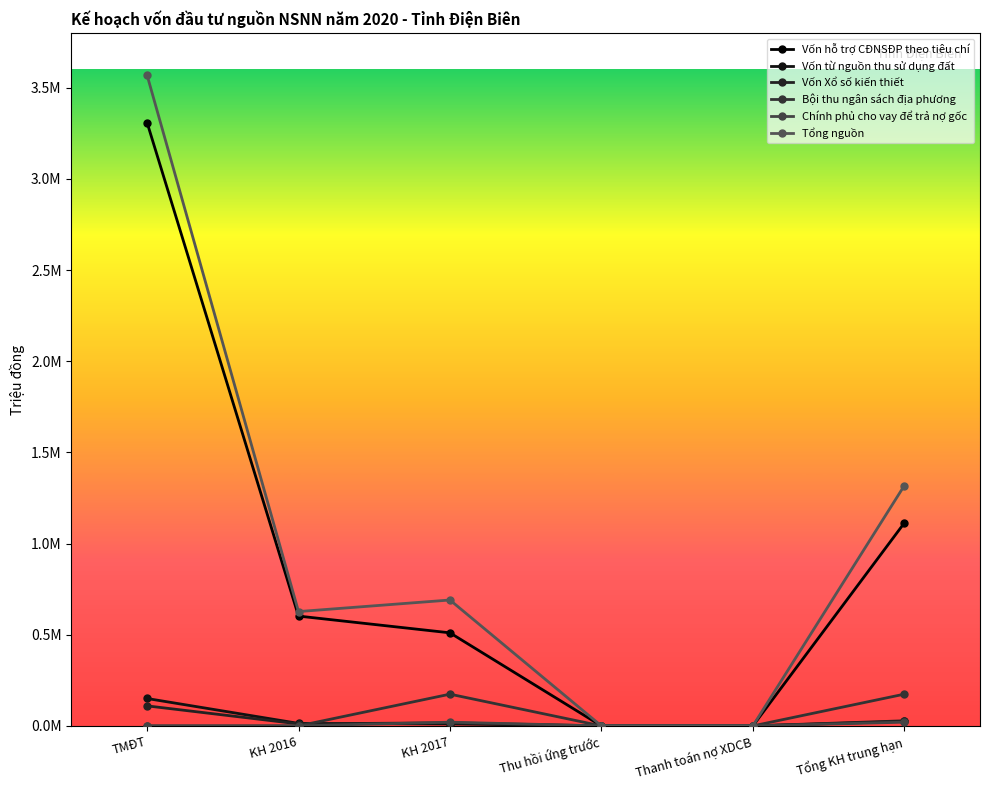

Which category has the highest value across all series?

TMĐT